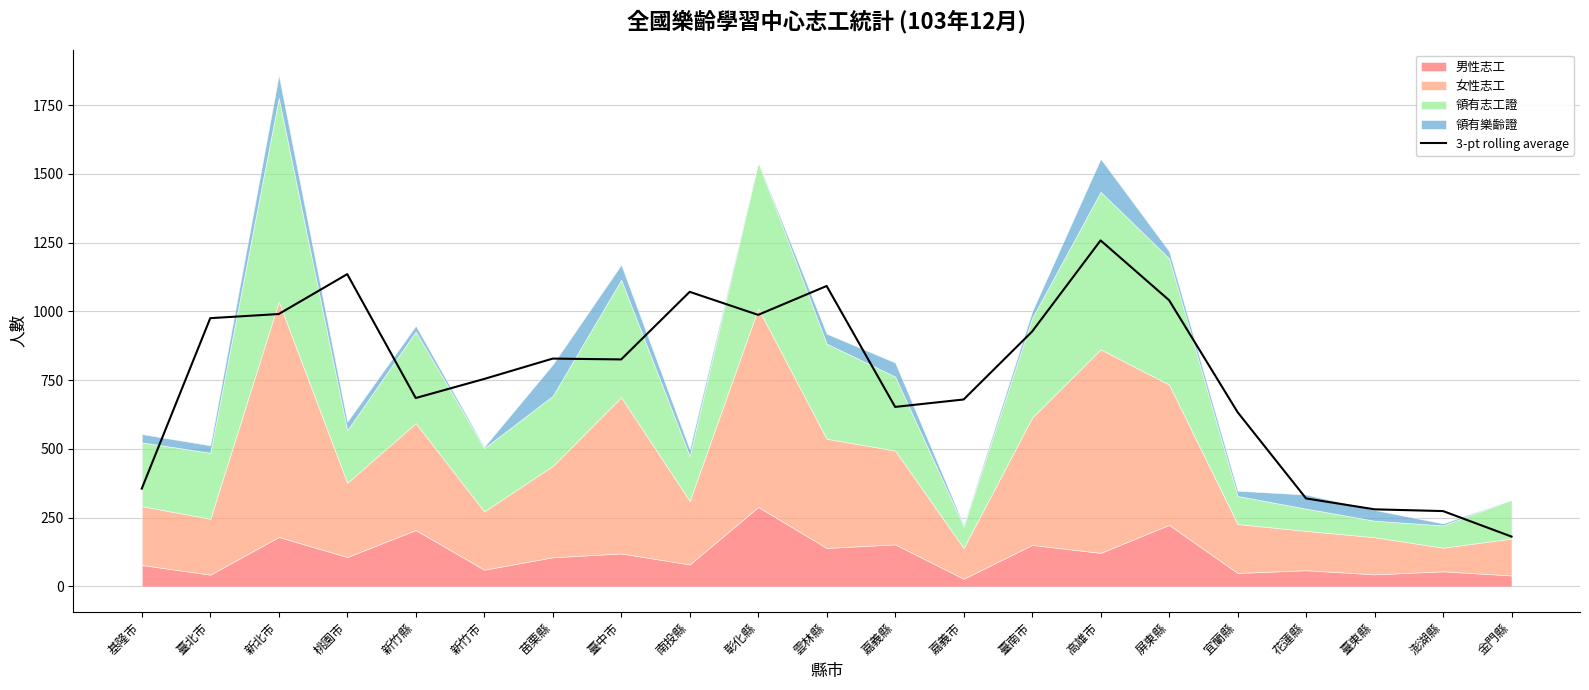

Between 澎湖縣 and 宜蘭縣, which is larger?

宜蘭縣